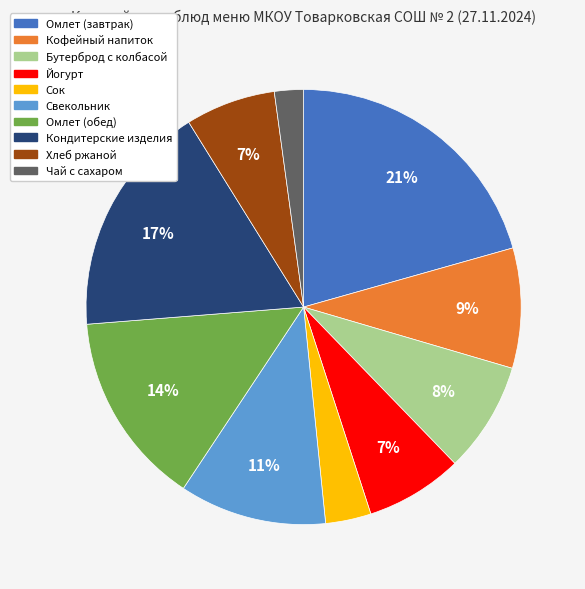

Is the sum of Хлеб ржаной and Бутерброд с колбасой greater than half?

No